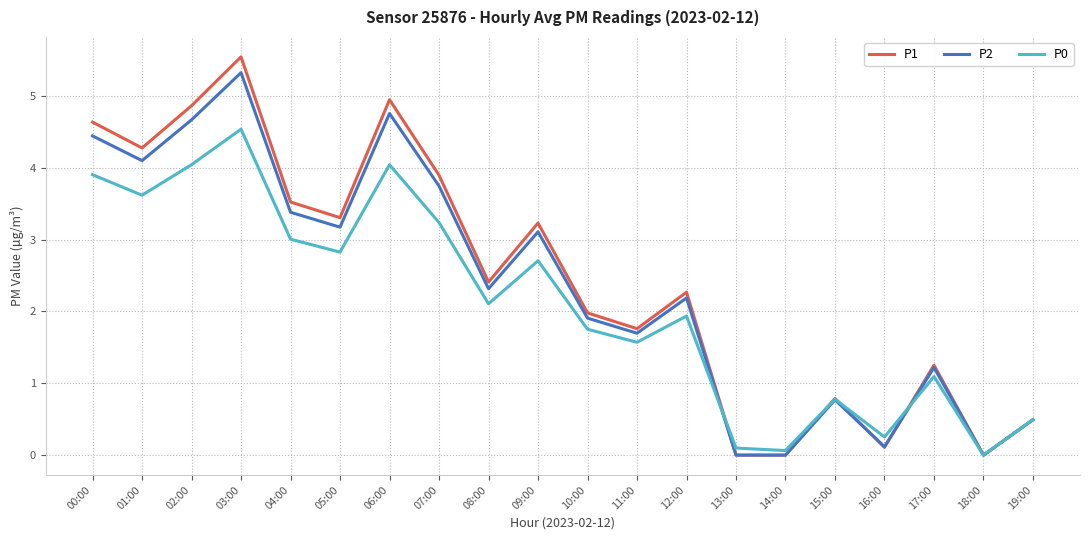

What is the difference between the maximum and minimum values in the P2 series?

5.3